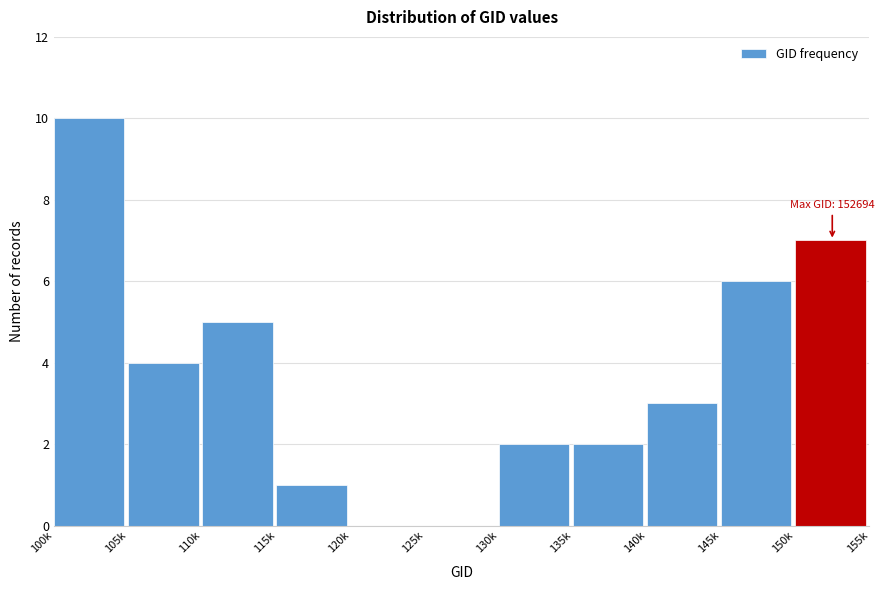

Reading right to left, what are all the values shown in this chart?

150k=7	145k=6	140k=3	135k=2	130k=2	125k=0	120k=0	115k=1	110k=5	105k=4	100k=10